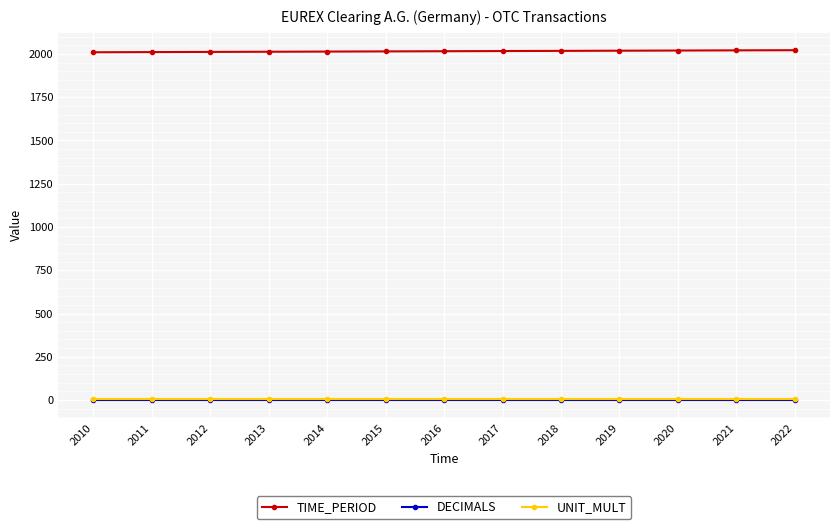

What is the approximate value of UNIT_MULT at 2019?

6